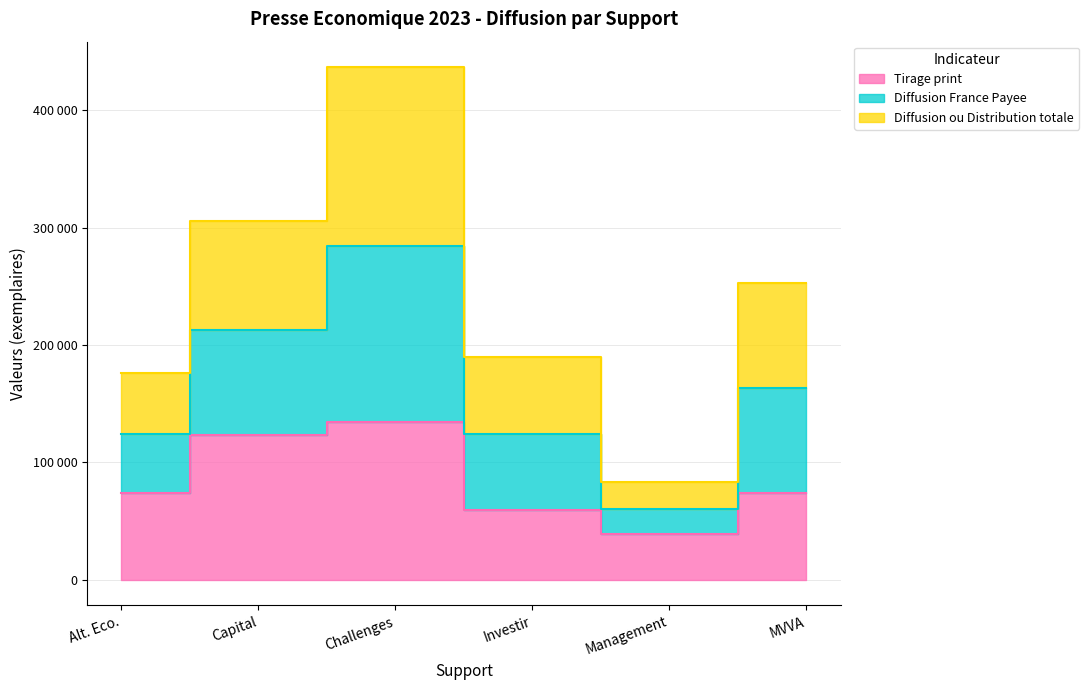

What is the label of the 6th point from the left?

MVVA